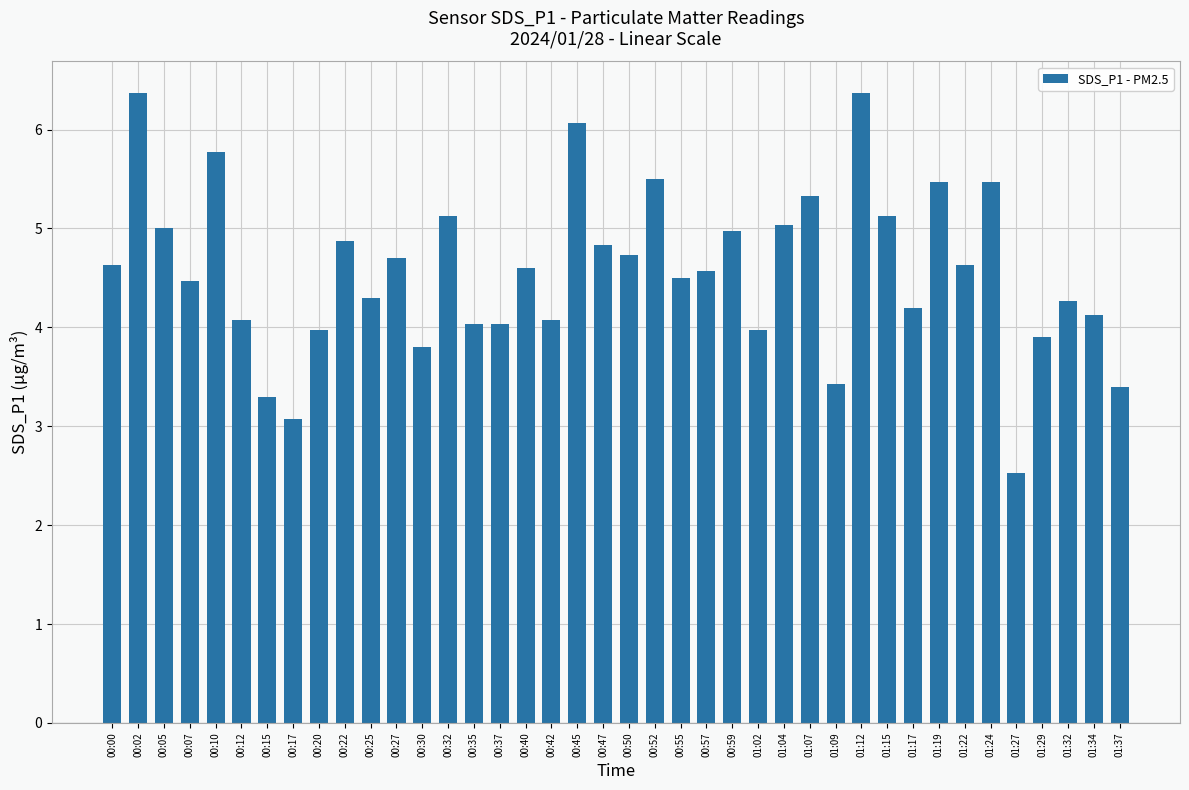

What is the label of the 6th bar from the right?

01:24